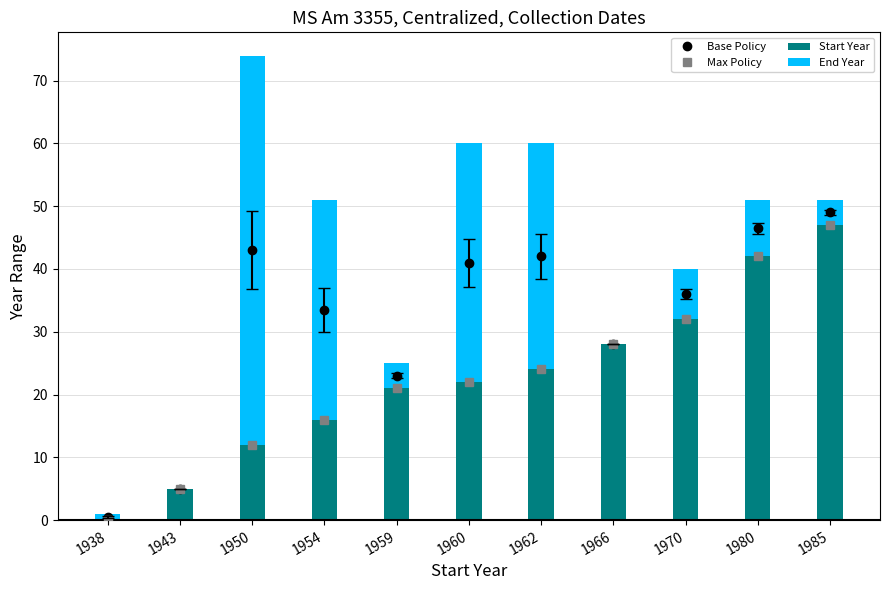

Is it true that Base Policy equals 0.9 at 1938?

False